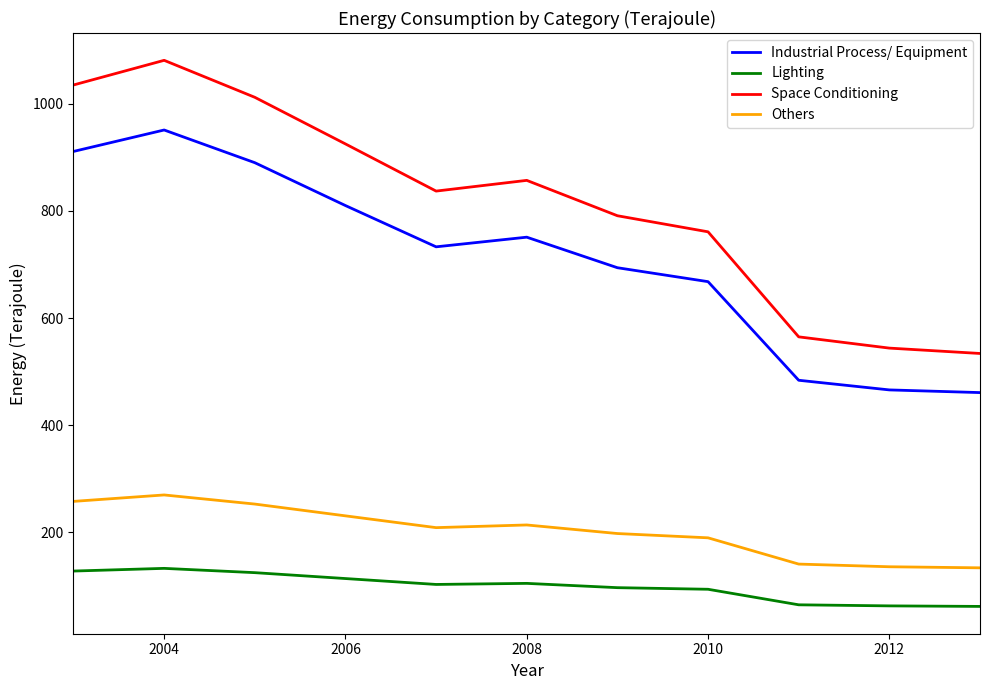

List the series in order of their peak value, lowest first.

Lighting, Others, Industrial Process/ Equipment, Space Conditioning